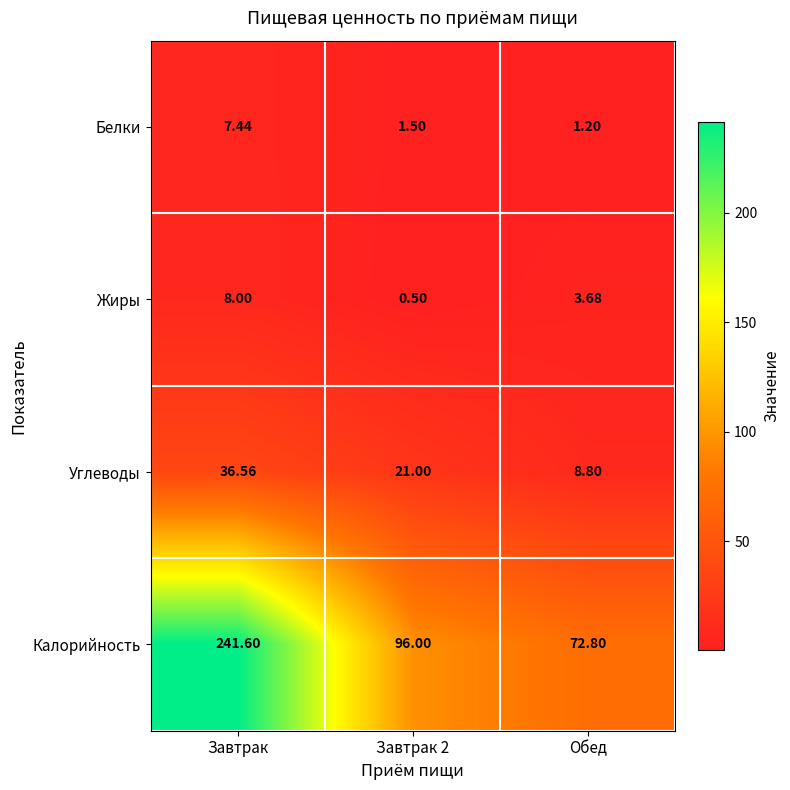

Which category has the highest value across all series?

Завтрак